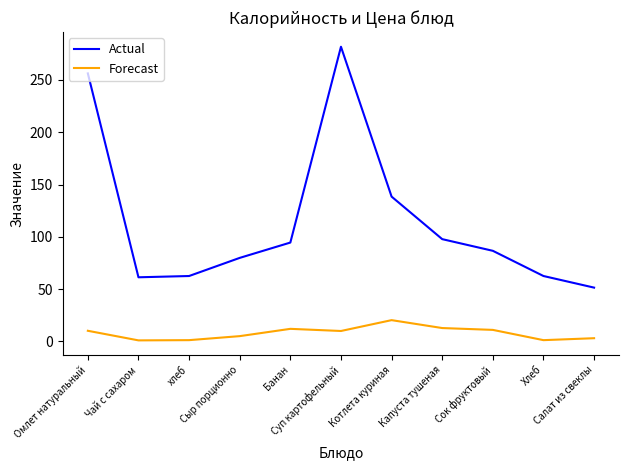

True or false: Forecast and Actual cross at least once.

False